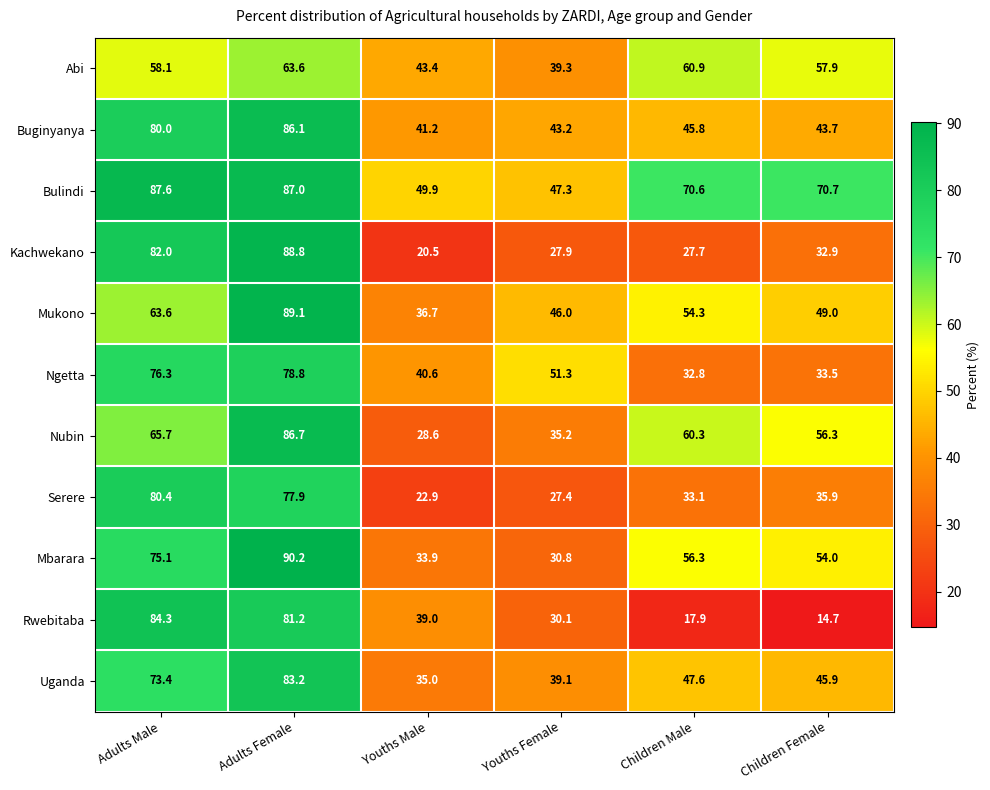

Which category has the highest value across all series?

Adults Female